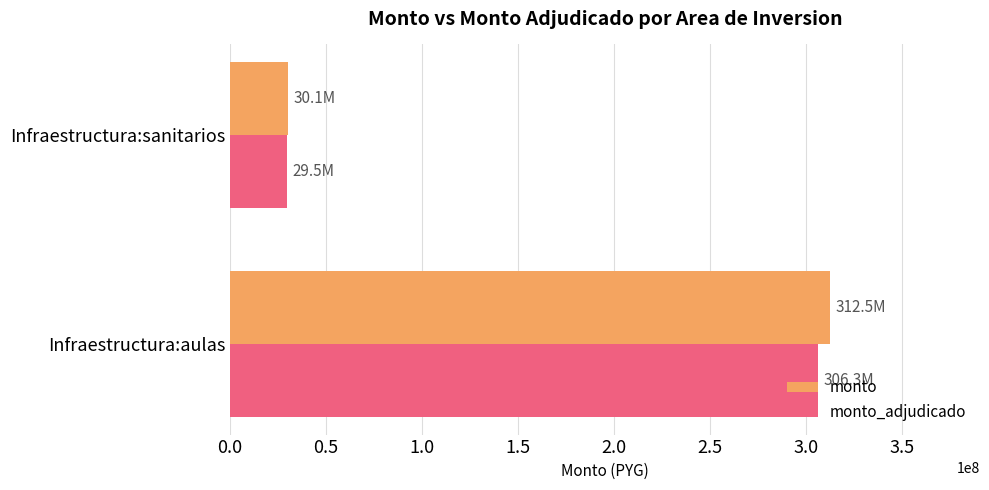

Between Infraestructura:aulas and Infraestructura:sanitarios, which series saw the biggest shift?

monto